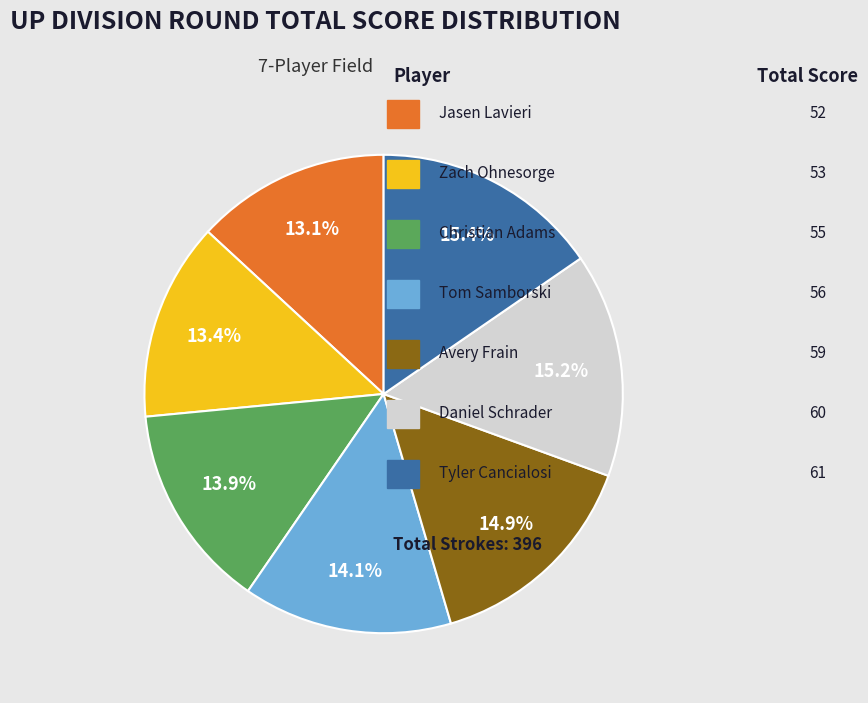

Is there any slice that represents more than half of the pie?

No